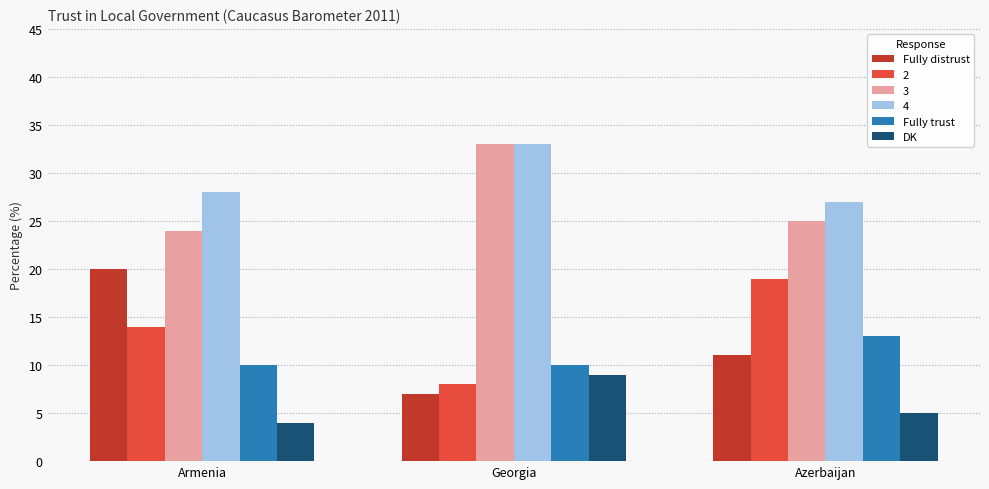

At Armenia, list the series in order from largest to smallest.

4, 3, Fully distrust, 2, Fully trust, DK